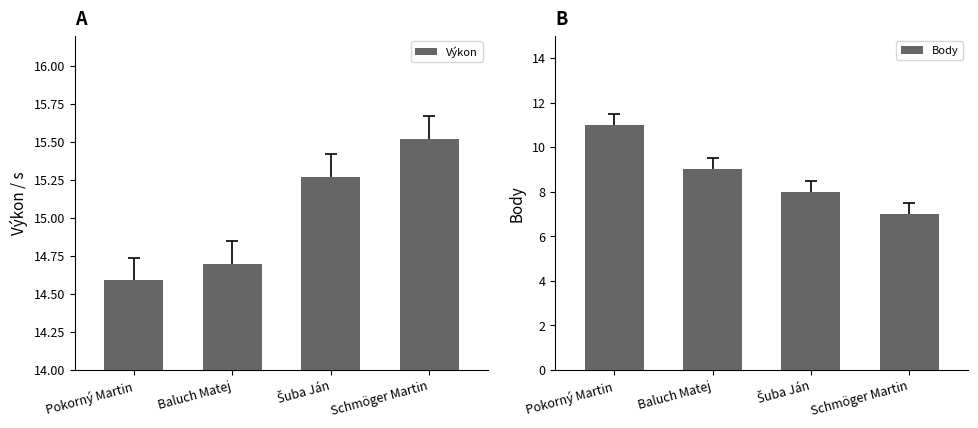

Which series has the widest spread of values?

Body